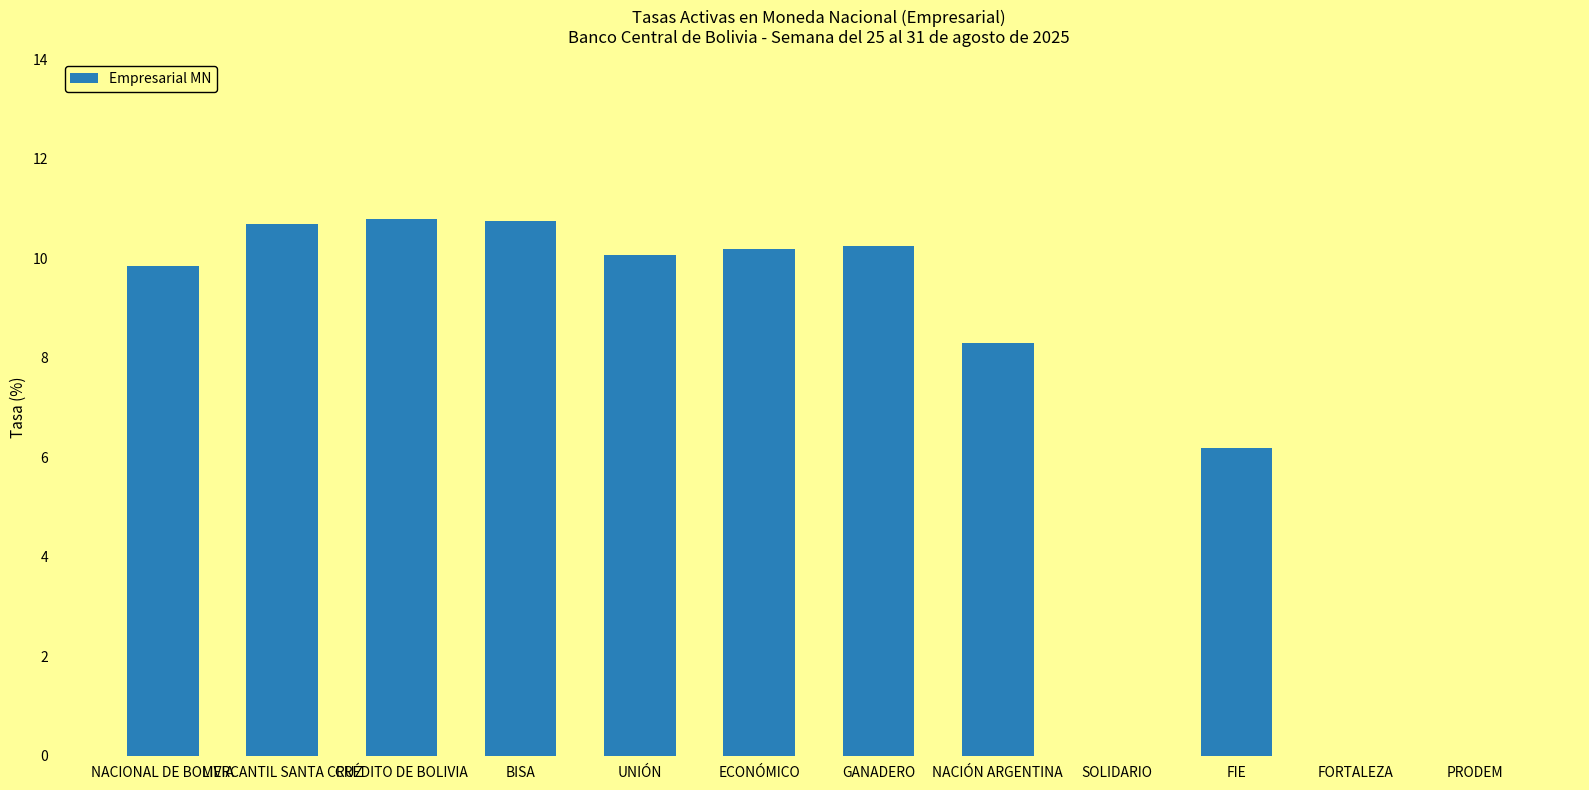

Where is the data nearest to the value 5?

FIE